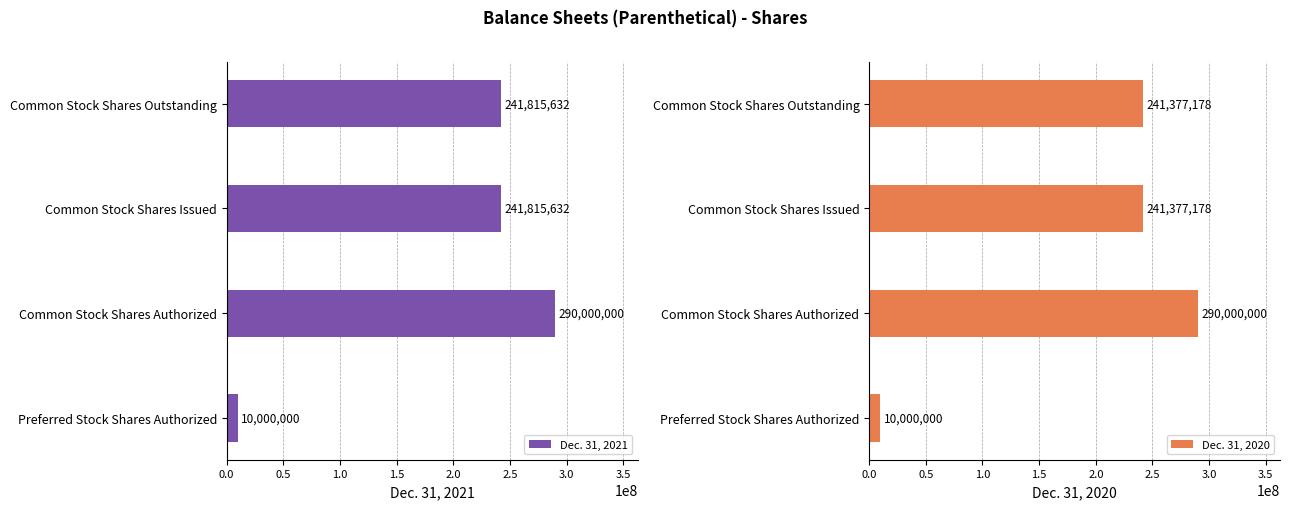

Read the Dec. 31, 2021 value at Common Stock Shares Authorized, to the nearest 50.

290000000